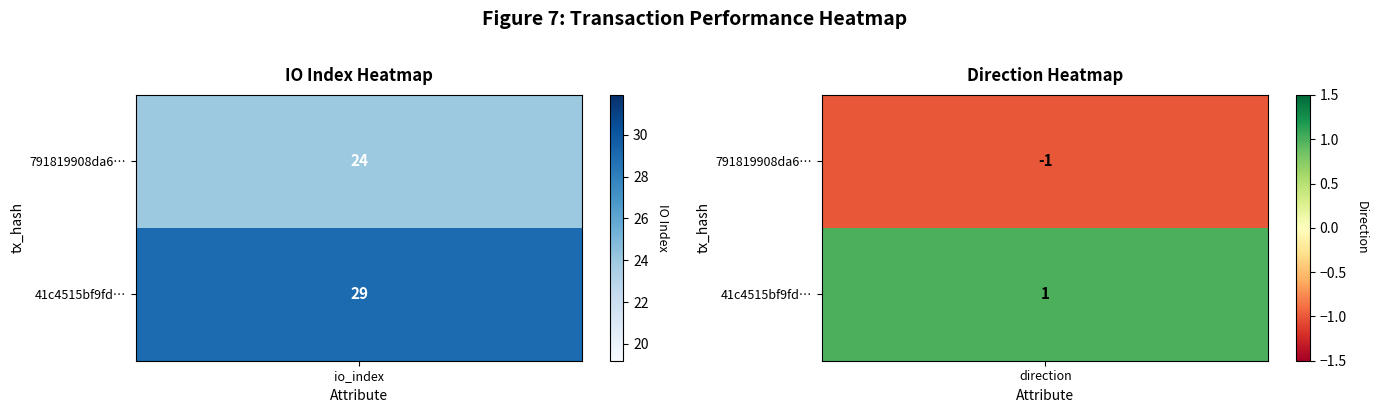

What is the average value of the 791819908da6f498ff8fb544aa0095216ed55c2 series?

12